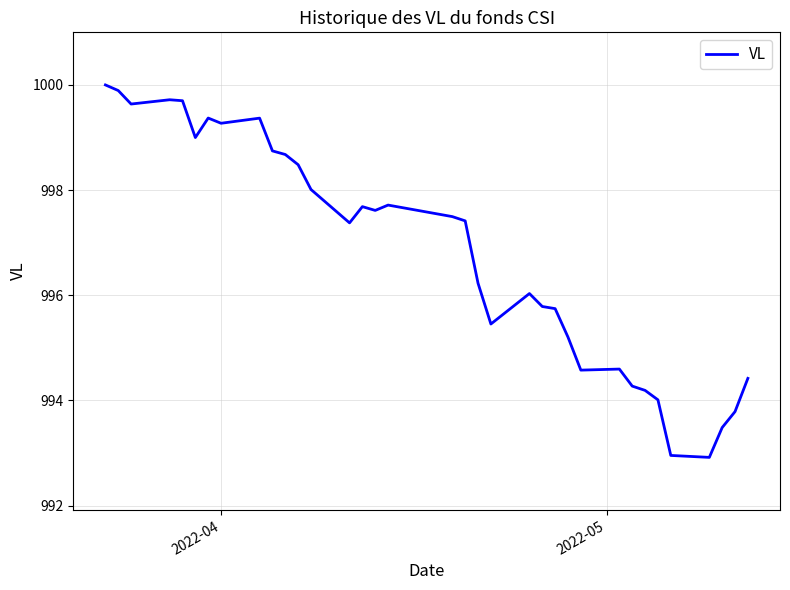

What is the maximum value shown in the chart?

1000.0